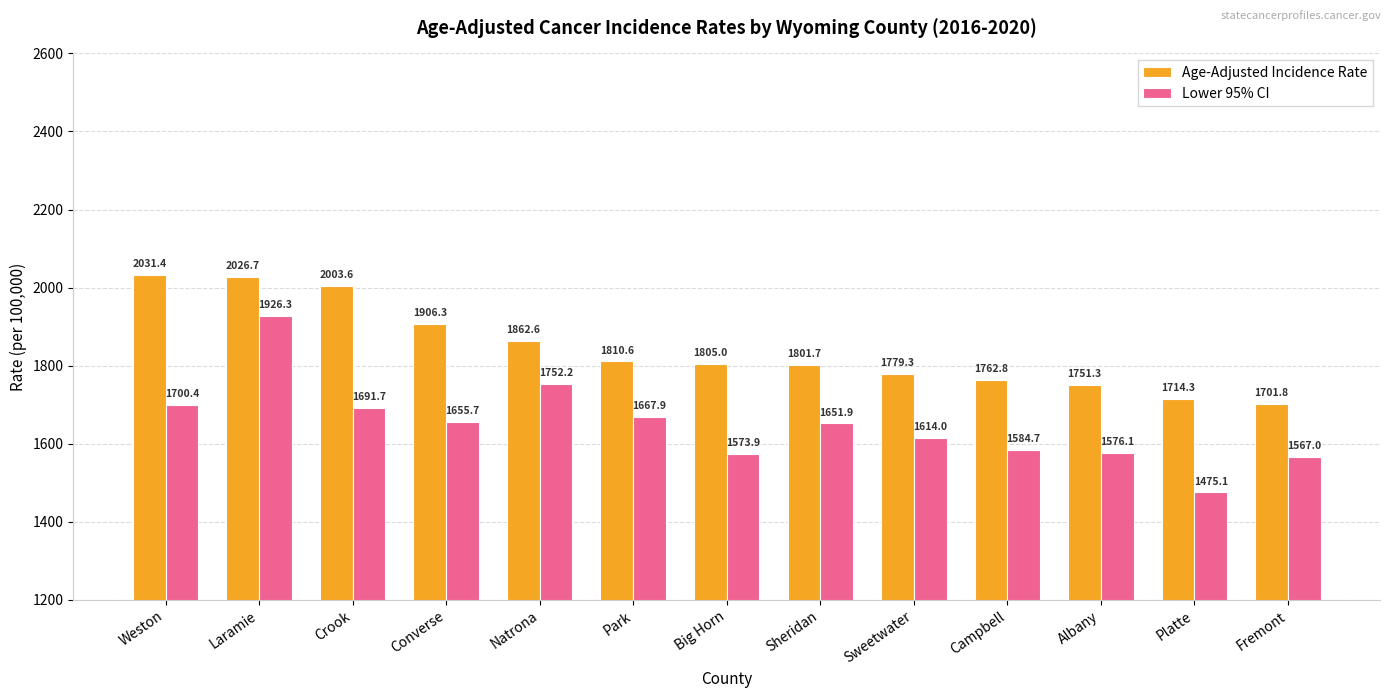

List the labels in order of Lower 95% CI value, largest first.

Laramie, Natrona, Weston, Crook, Park, Converse, Sheridan, Sweetwater, Campbell, Albany, Big Horn, Fremont, Platte